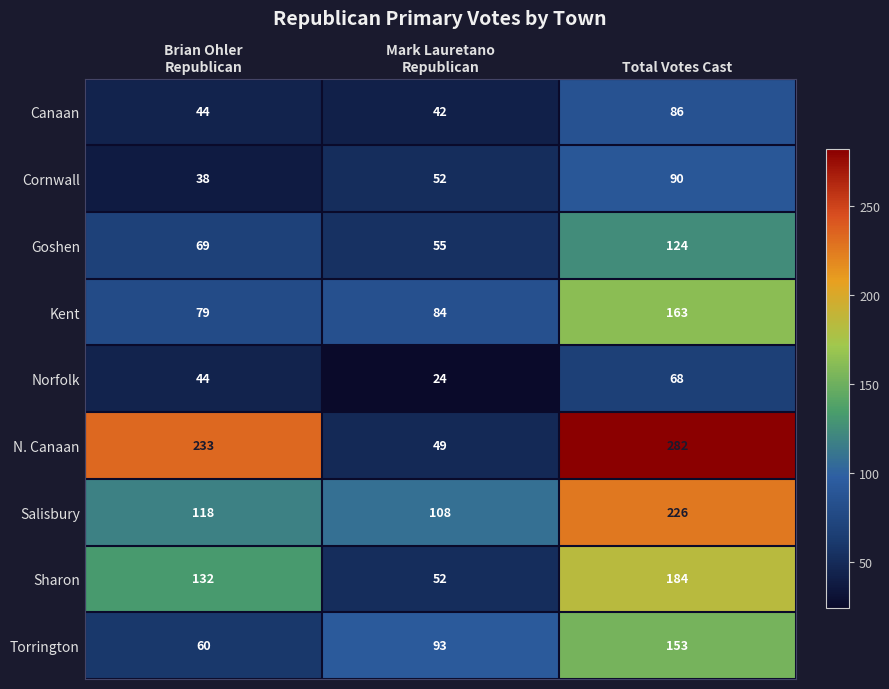

What is the difference between the maximum and minimum values in the Sharon series?

132